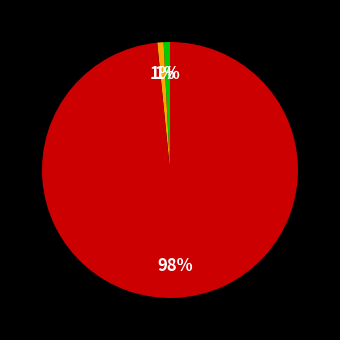

Is there any slice that represents more than half of the pie?

Yes